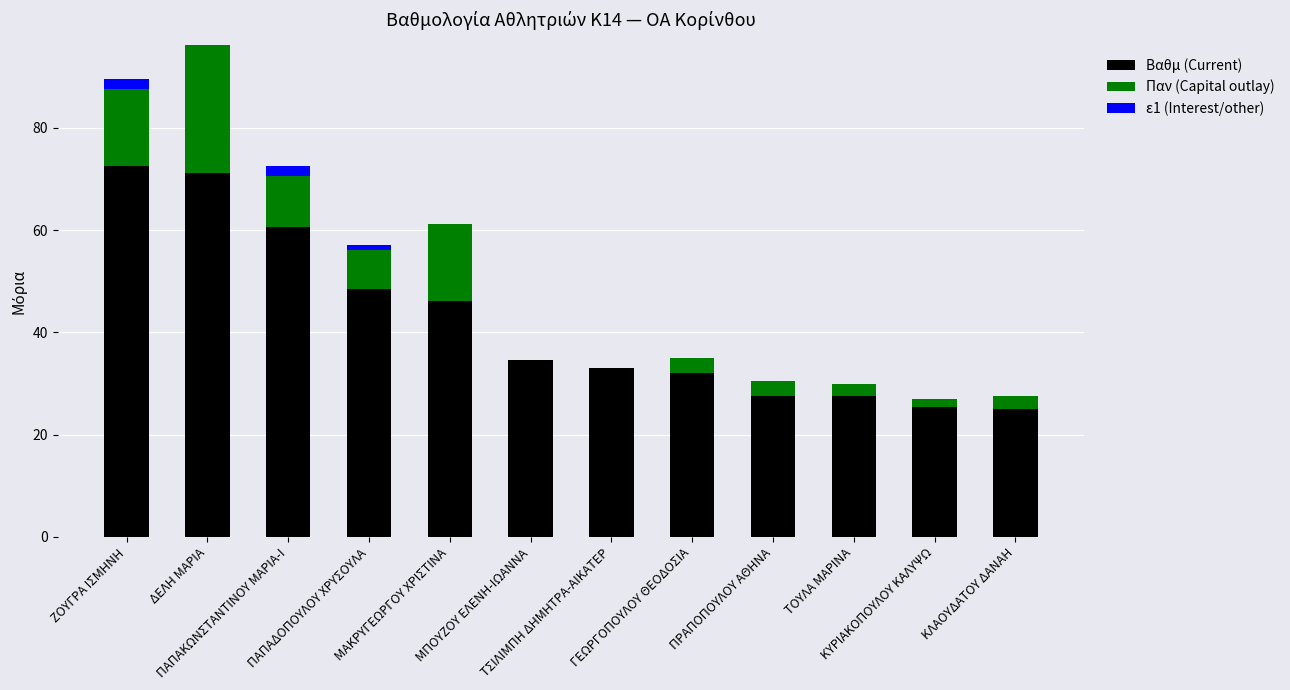

How many data points does each series have?

12